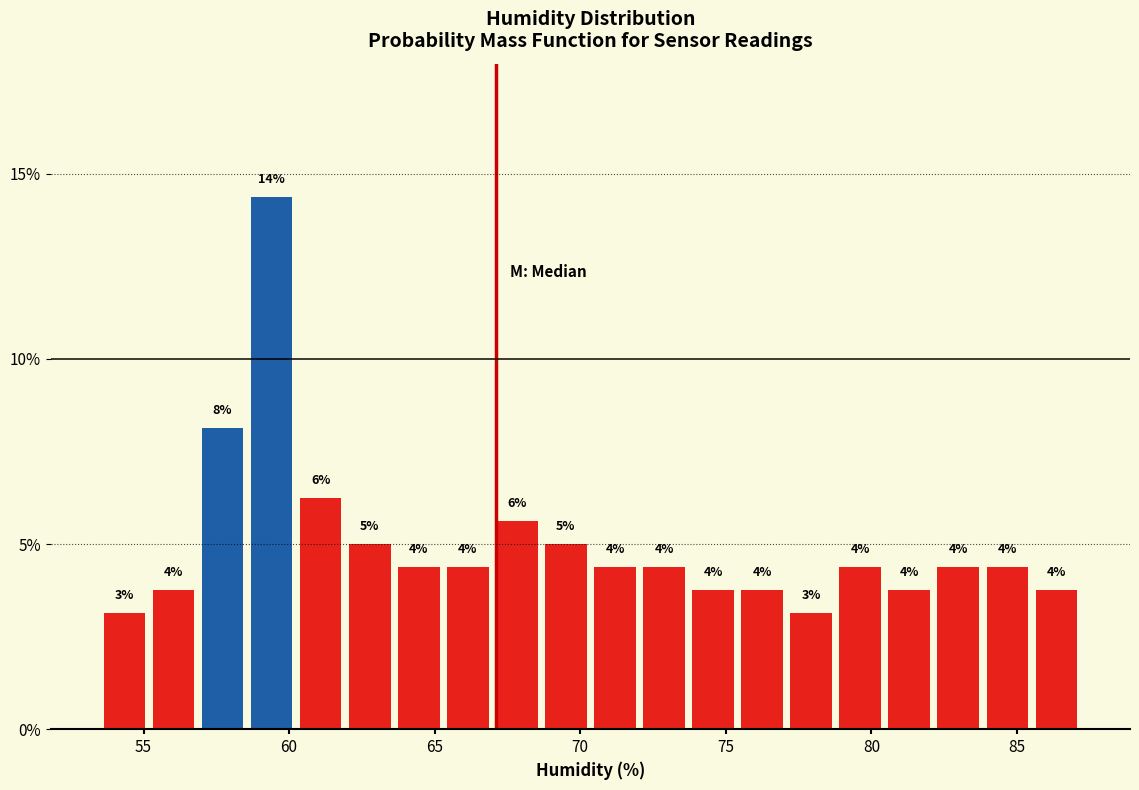

Read against the x-axis, roughly where is the centre of the tallest bar?

59.5